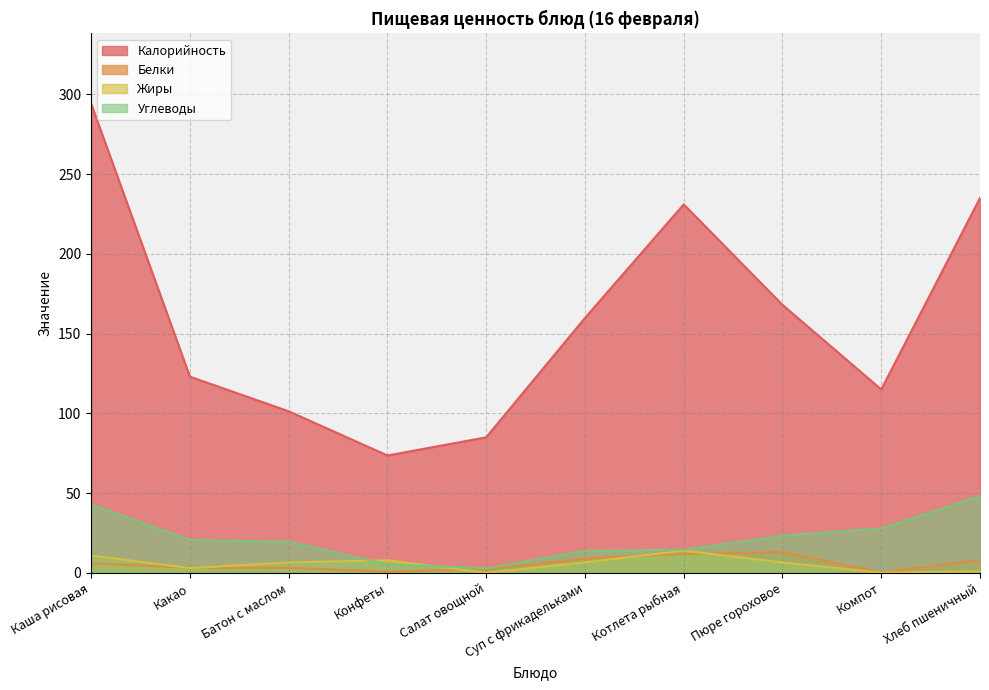

The value of Белки at Какао is 3.3. True or false?

True